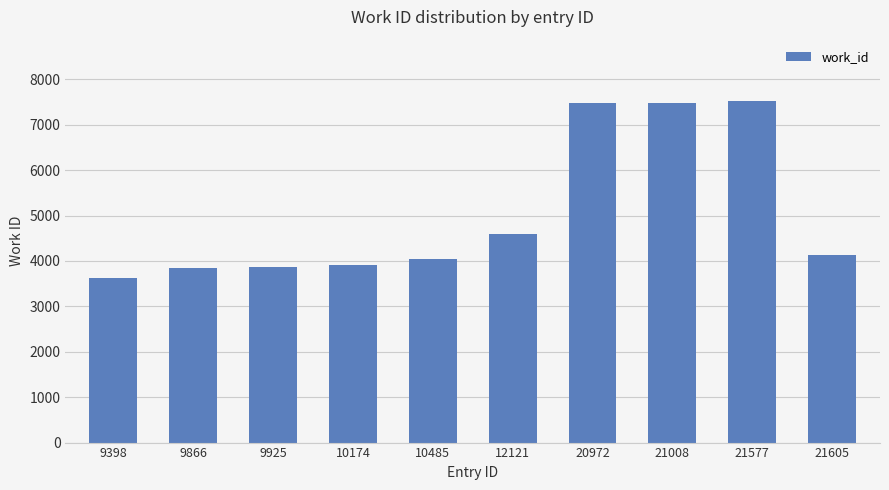

What is the difference between the second highest and second lowest values?

3642